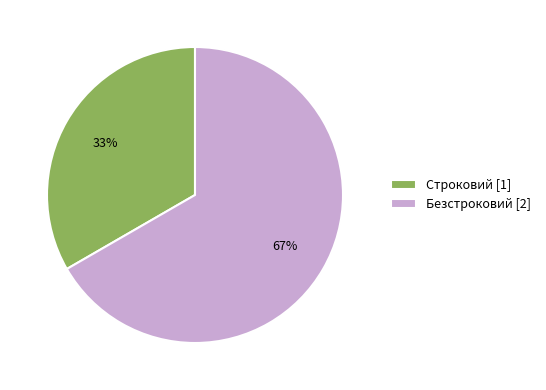

The Безстроковий slice represents 67% of the pie. True or false?

True